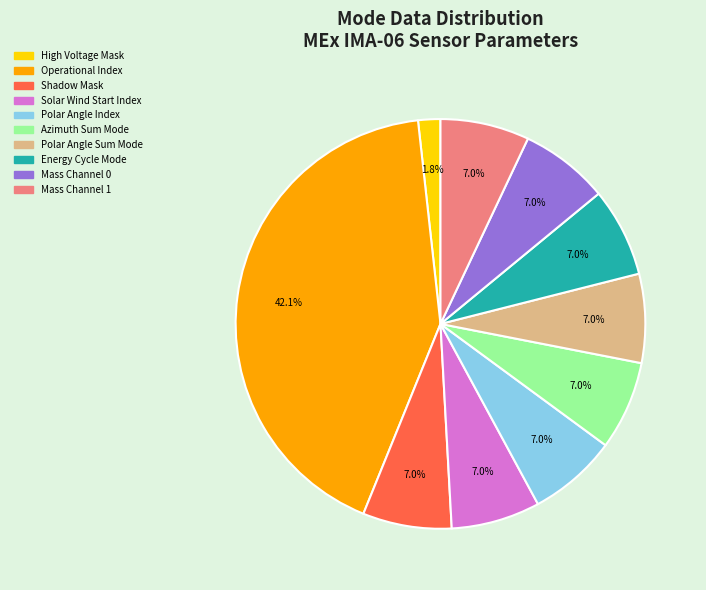

Does any single category account for the majority?

No